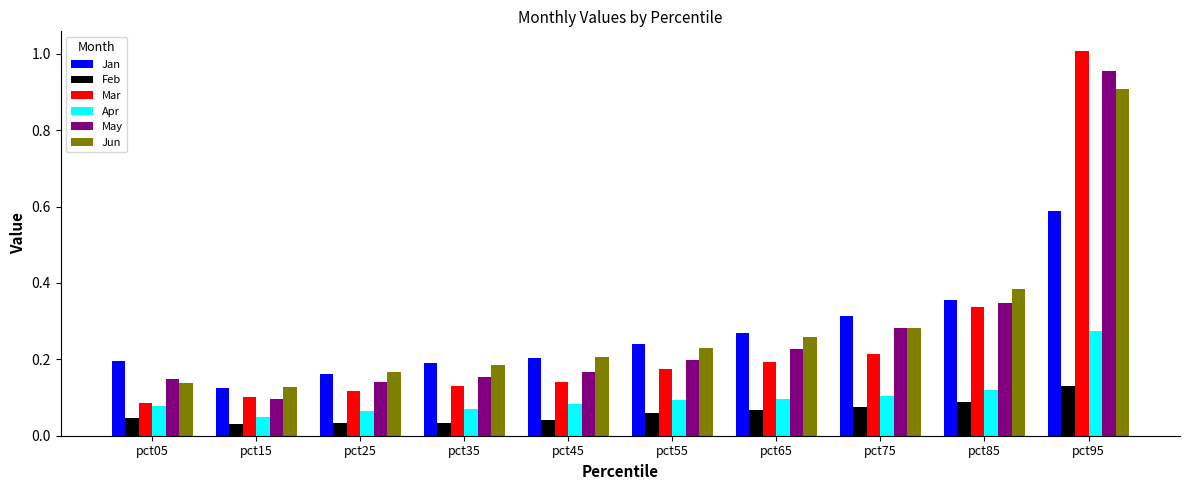

Which series has the largest total across all categories?

Jun